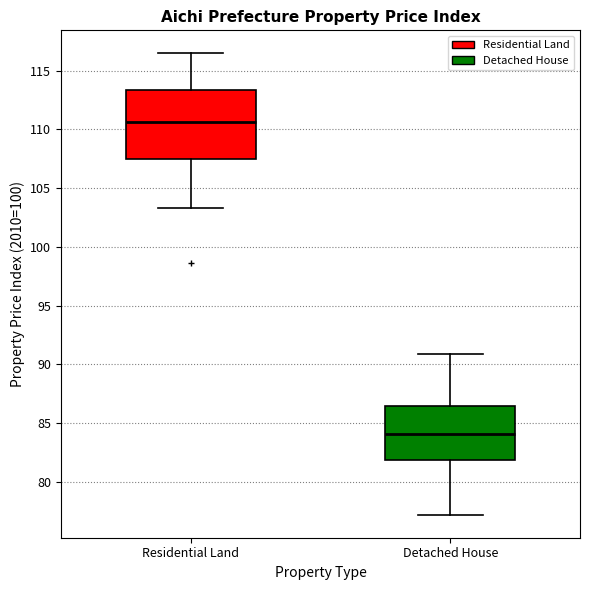

Which box has the highest median line?

Residential Land